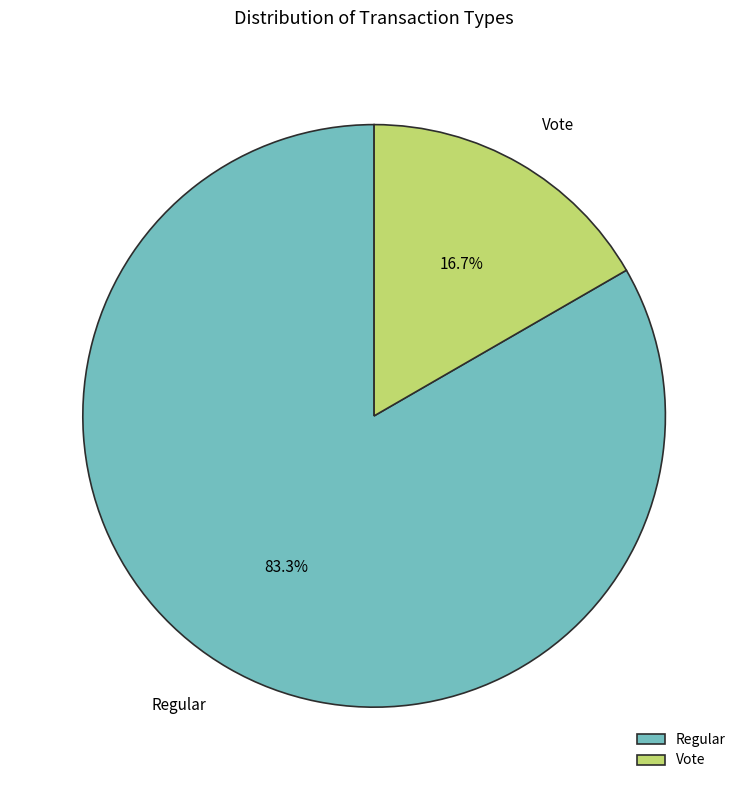

Is the sum of Vote and Regular greater than half?

Yes